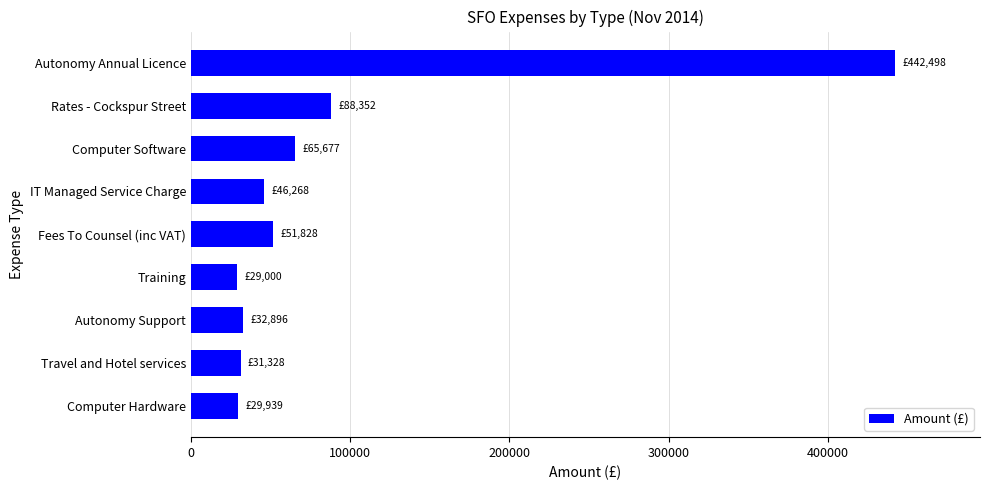

At which label is the value closest to 235748?

Rates - Cockspur Street